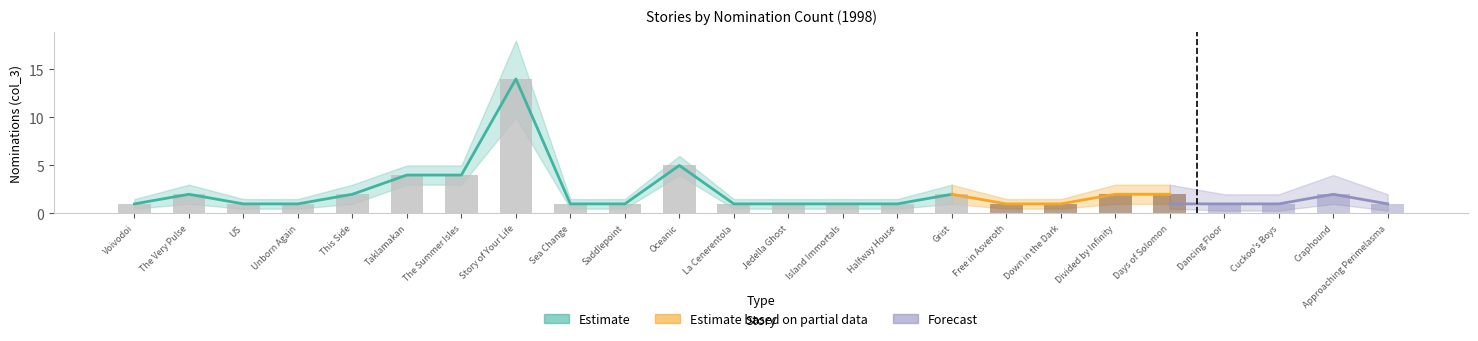

At which category does the chart reach its minimum across all series?

Voivodoi